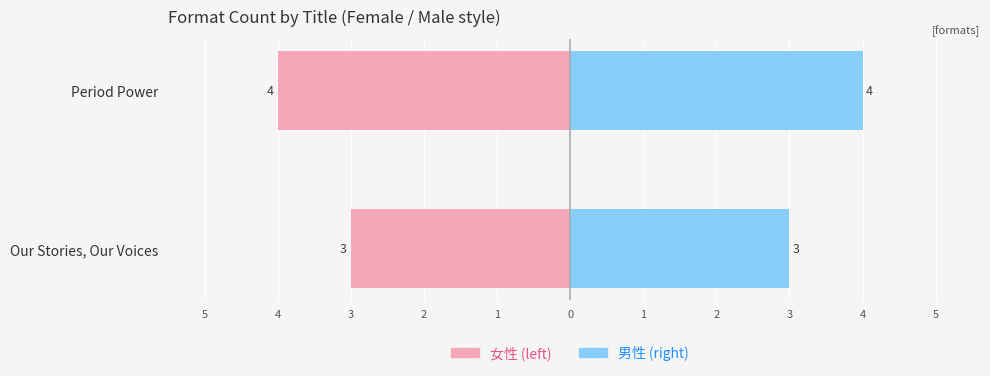

The 女性 series shows -4 at 4. True or false?

True